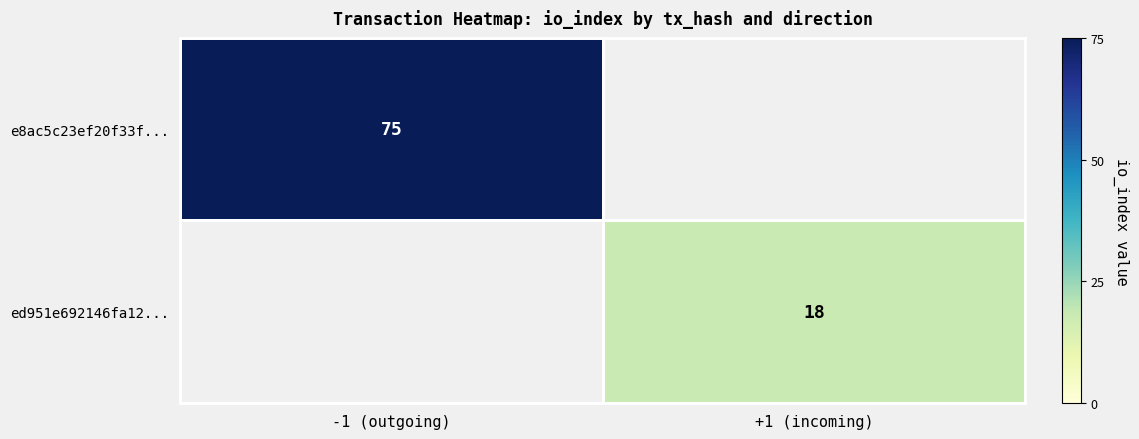

Which has a higher value, +1 (incoming) or -1 (outgoing)?

-1 (outgoing)